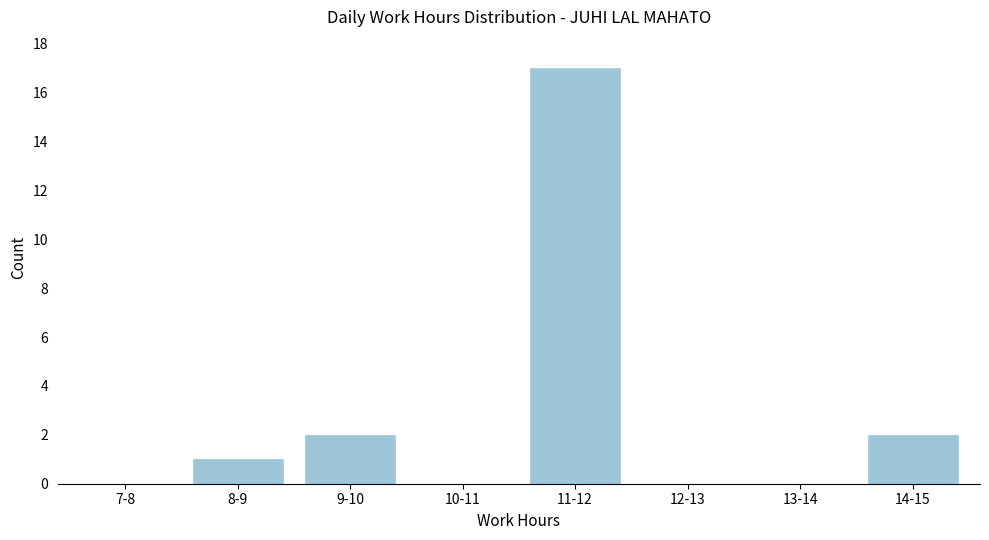

Reading left to right, list all the values displayed in this chart.

7-8=0	8-9=1	9-10=2	10-11=0	11-12=17	12-13=0	13-14=0	14-15=2